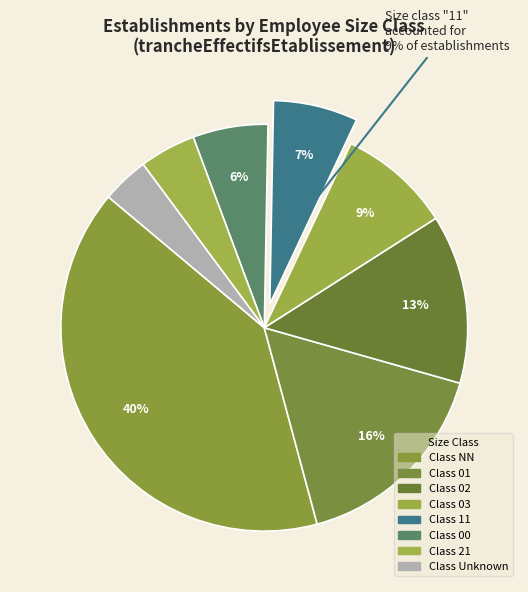

To the nearest percent, what is the average slice percentage?

12%